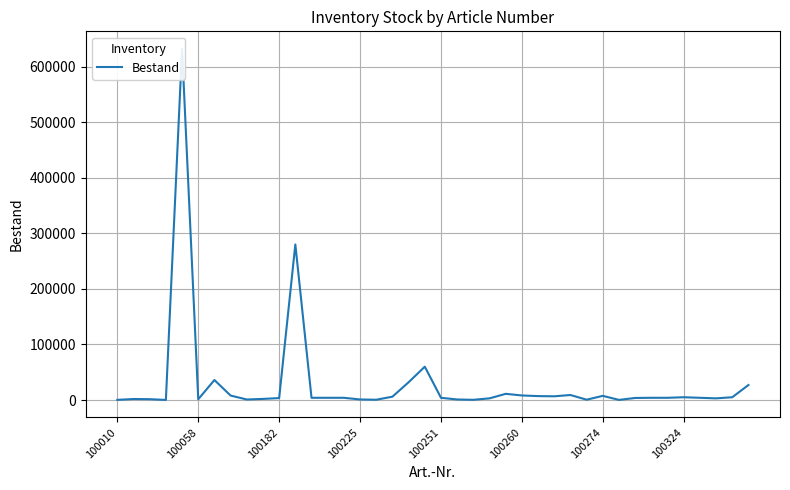

What is the minimum value shown in the chart?

150